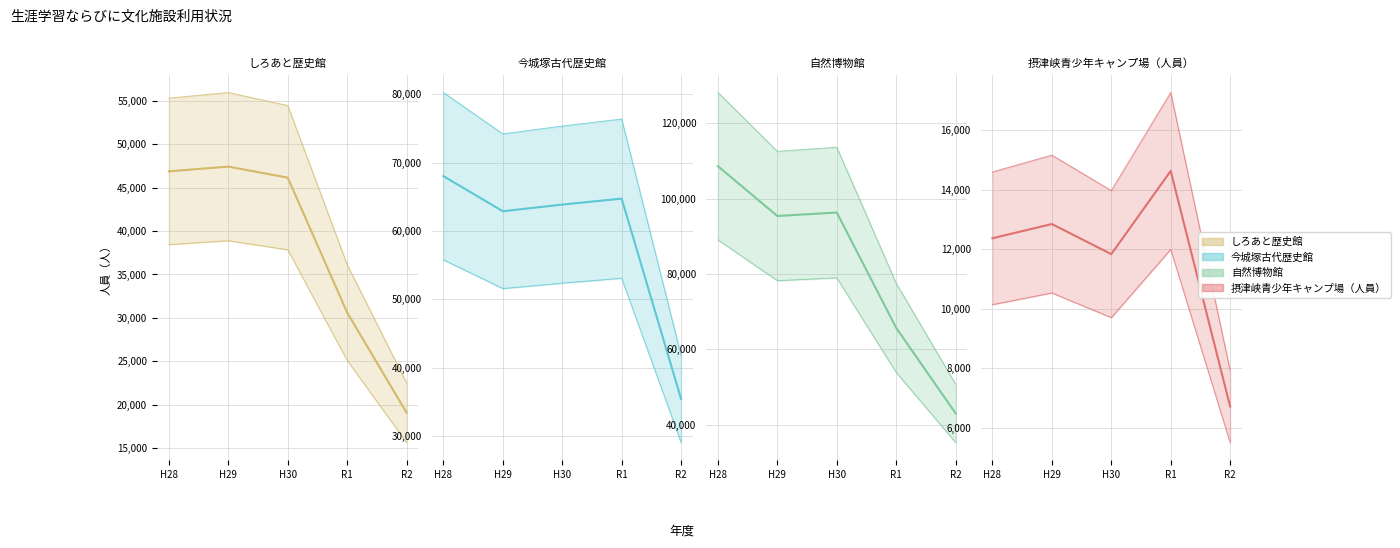

Between H30 and H28, which is larger?

H28